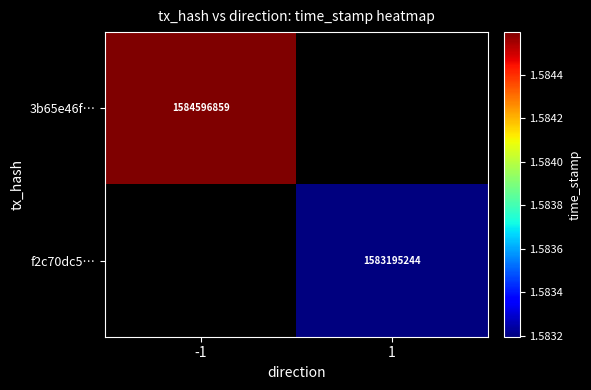

The value of 3b65e46f… at -1 is 2836756675. True or false?

False